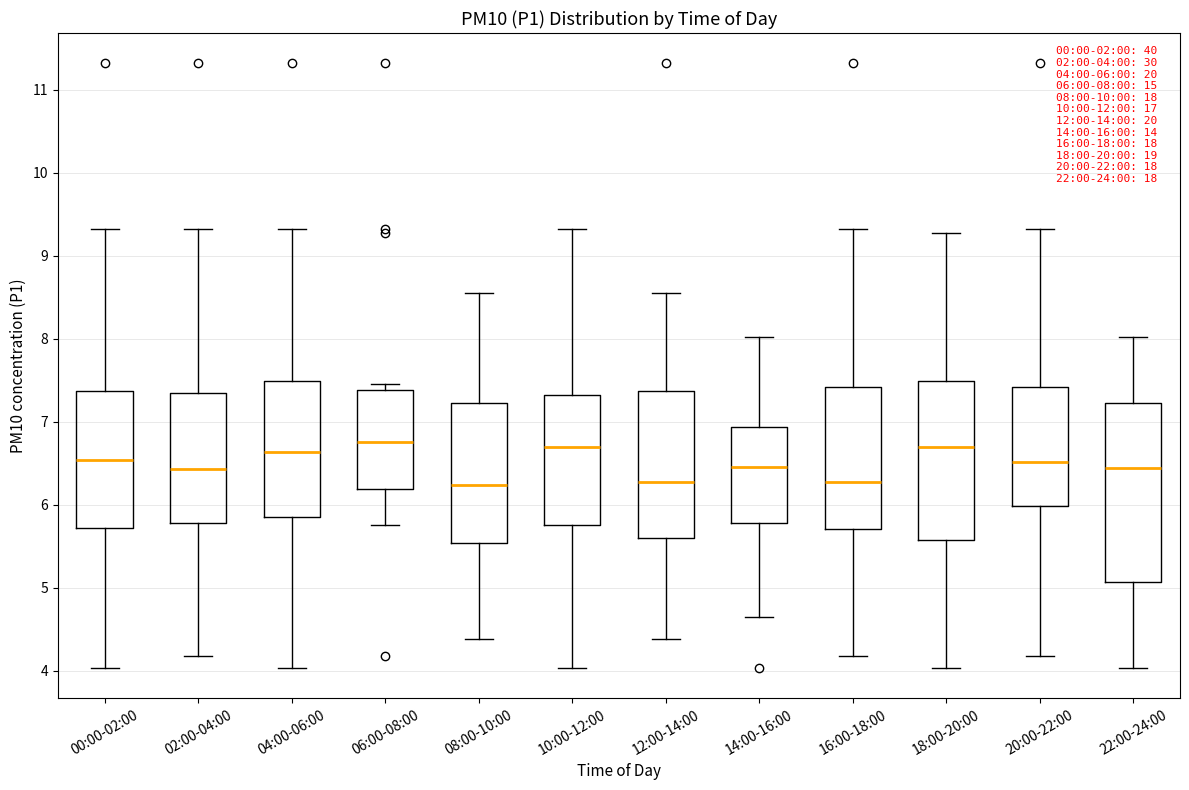

Which box is the tallest, from its lower edge to its upper edge?

22:00-24:00